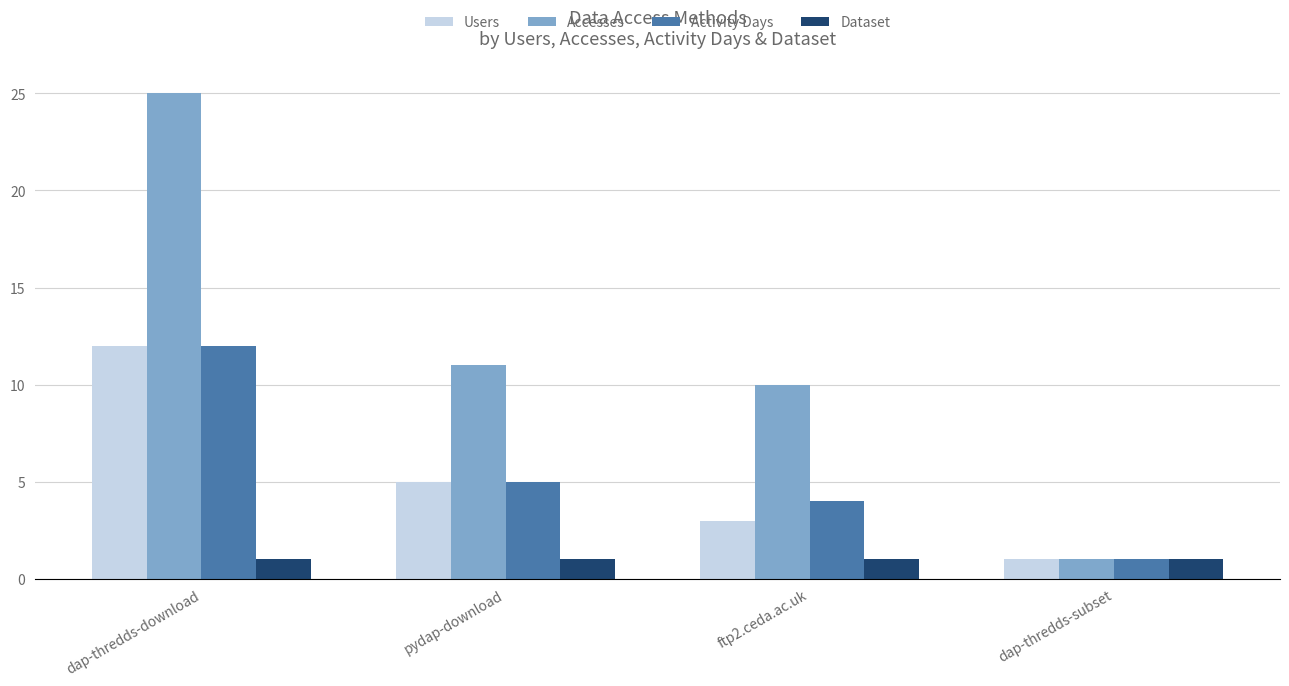

Which series has the largest total across all categories?

Accesses